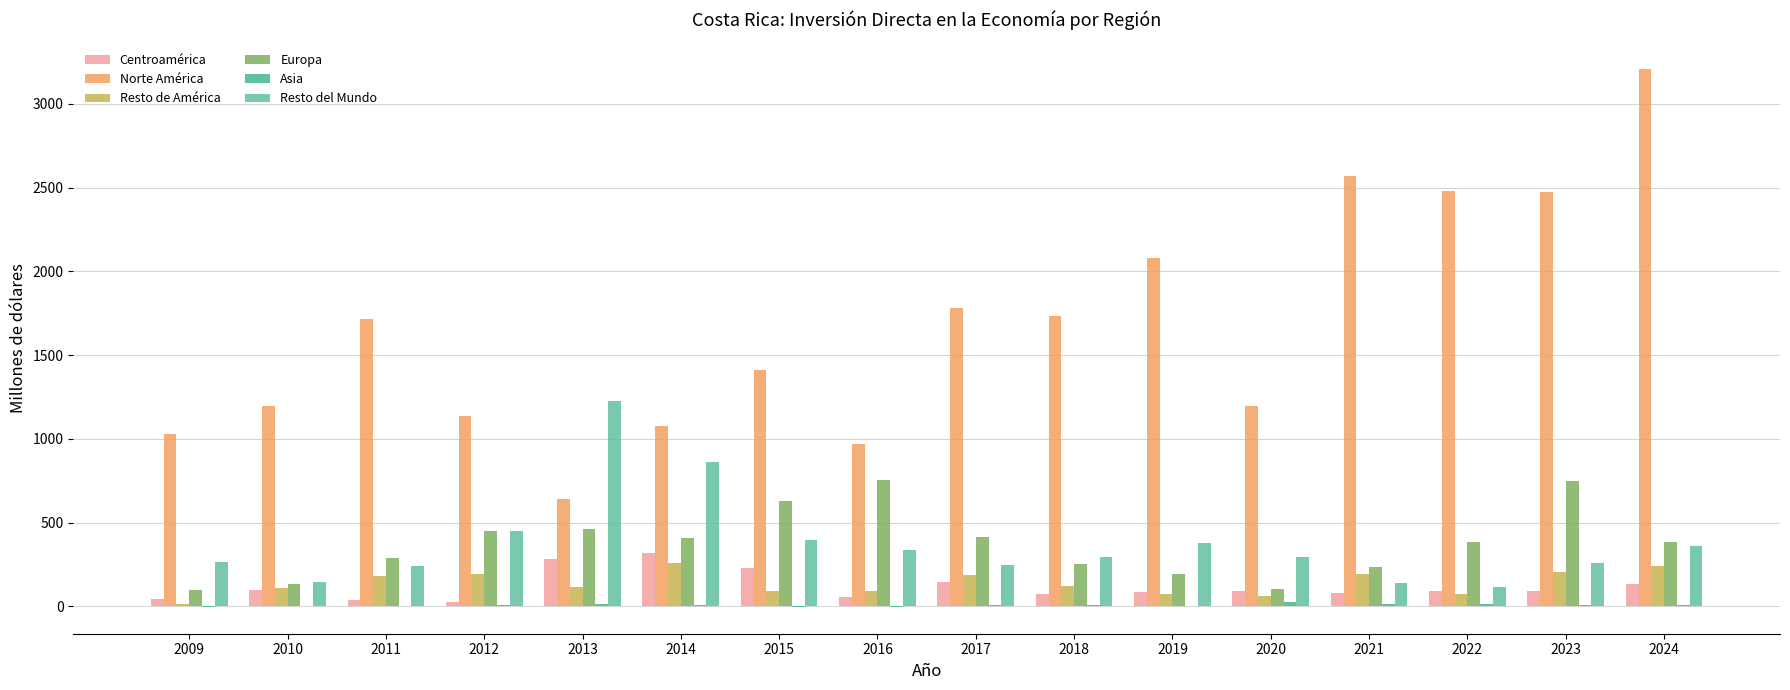

Which series has the largest total across all categories?

Norte América